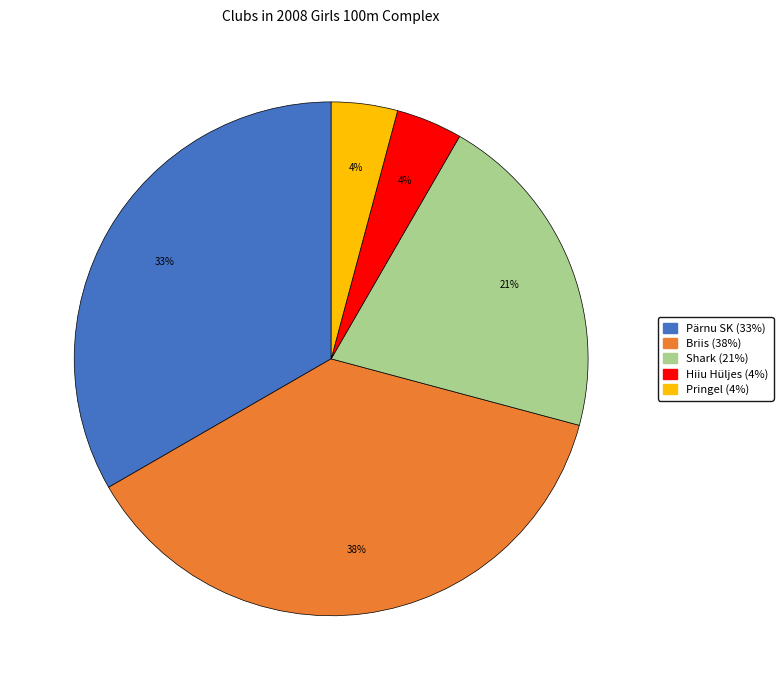

How many slices are in this pie chart?

5